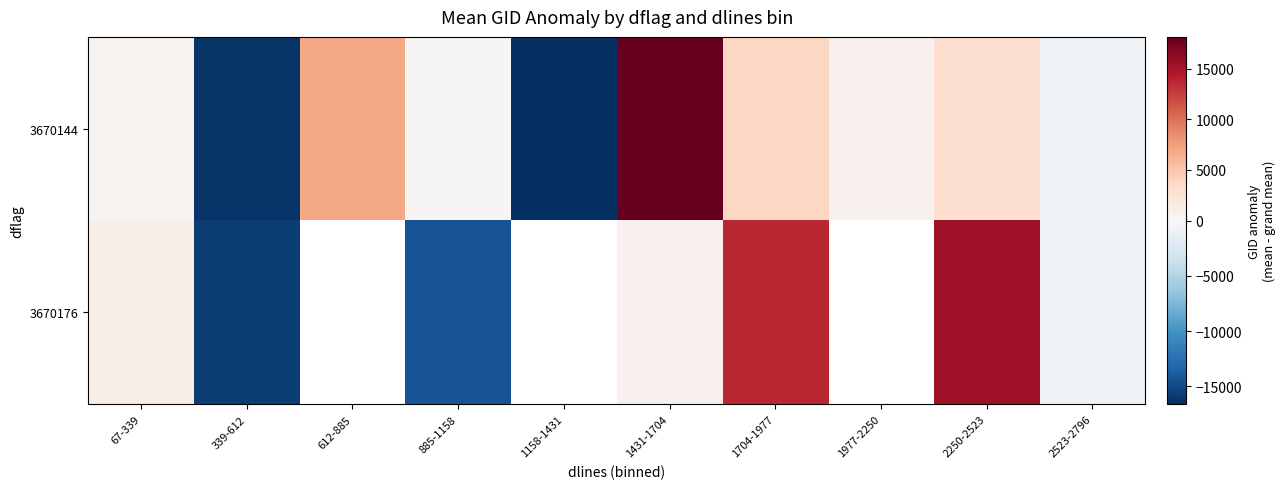

At which label is 3670144 closest to 764?

1977-2250